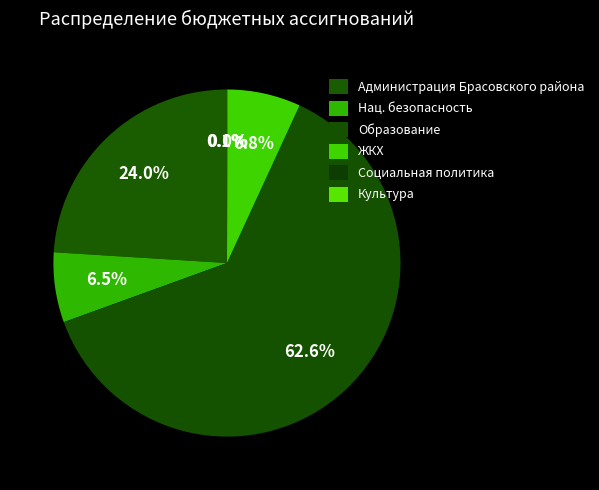

How many segments does this pie chart have?

6